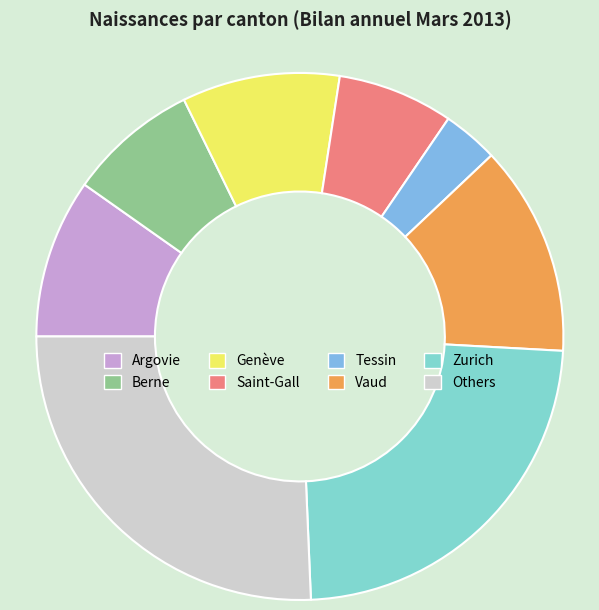

What is the smallest slice in the pie chart?

Tessin